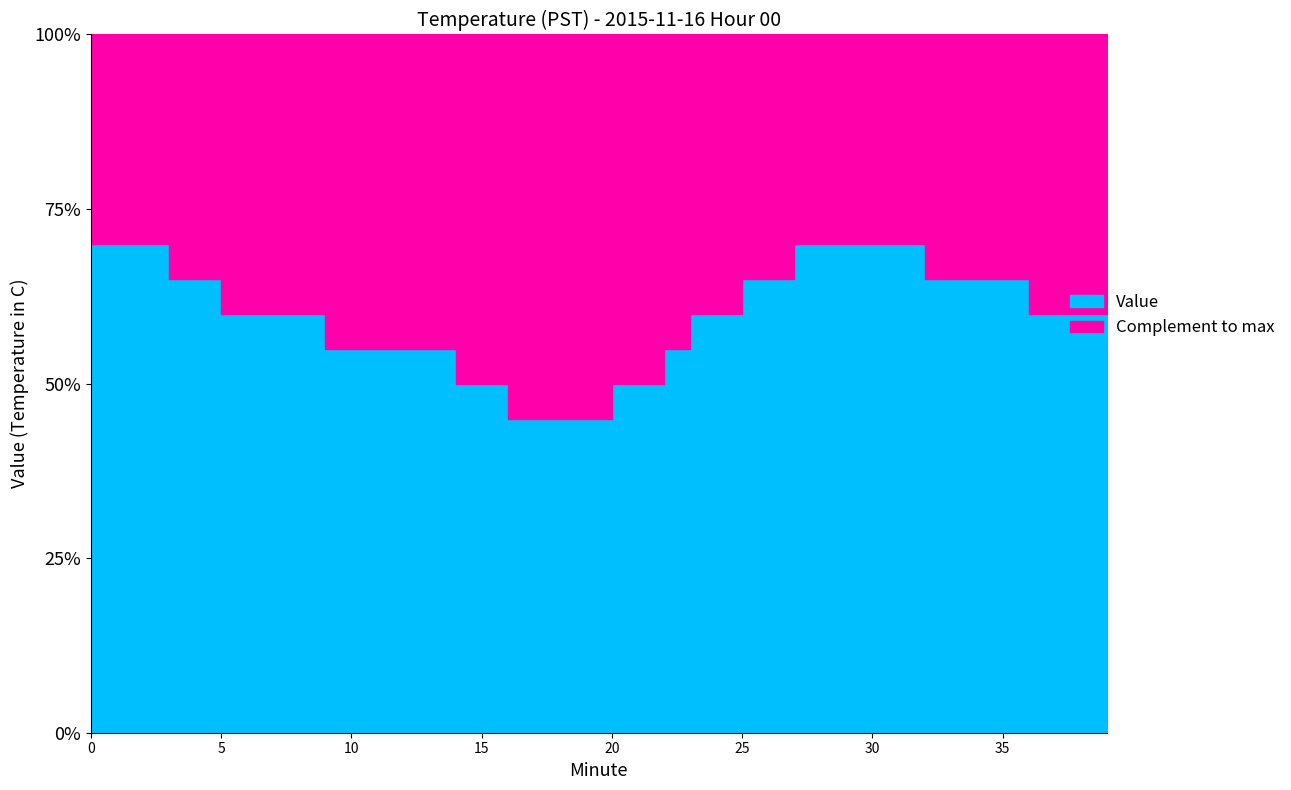

What is the difference between the values at 35 and 28?

0.1